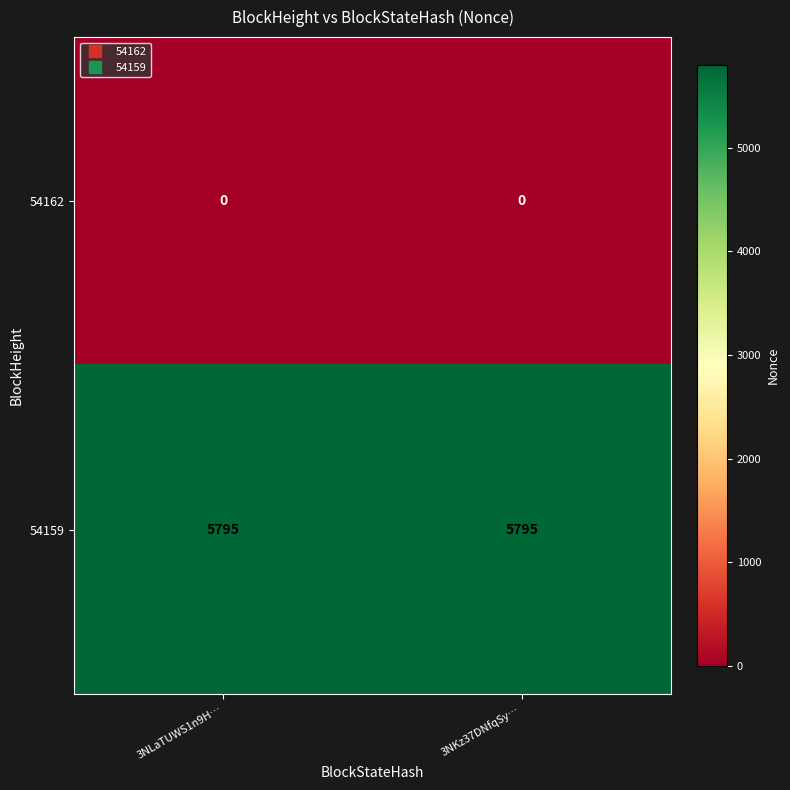

Which series has the largest total across all categories?

54159